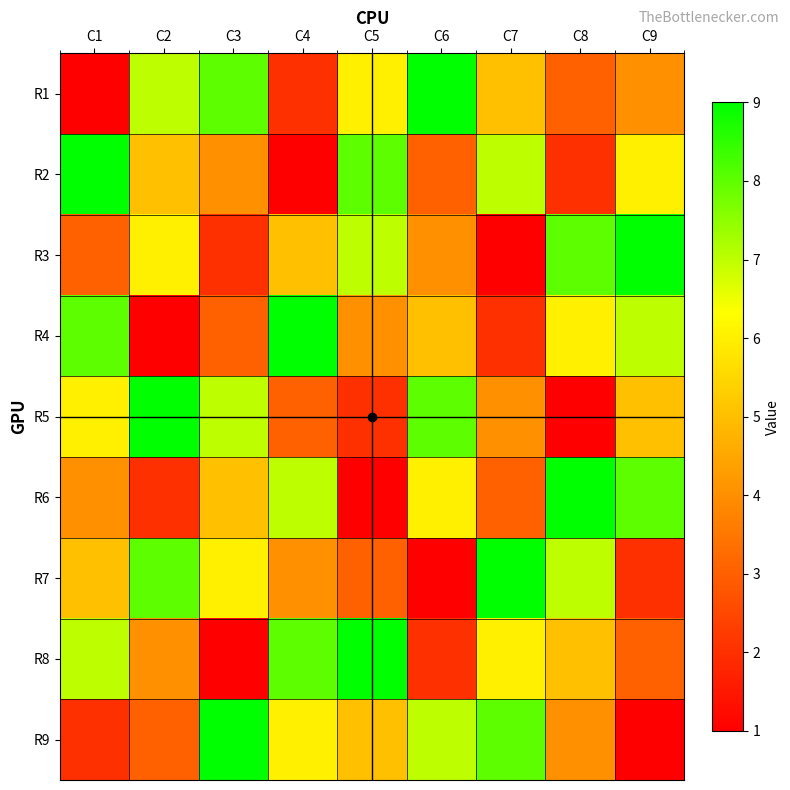

The value of R3 at C5 is 7. True or false?

True